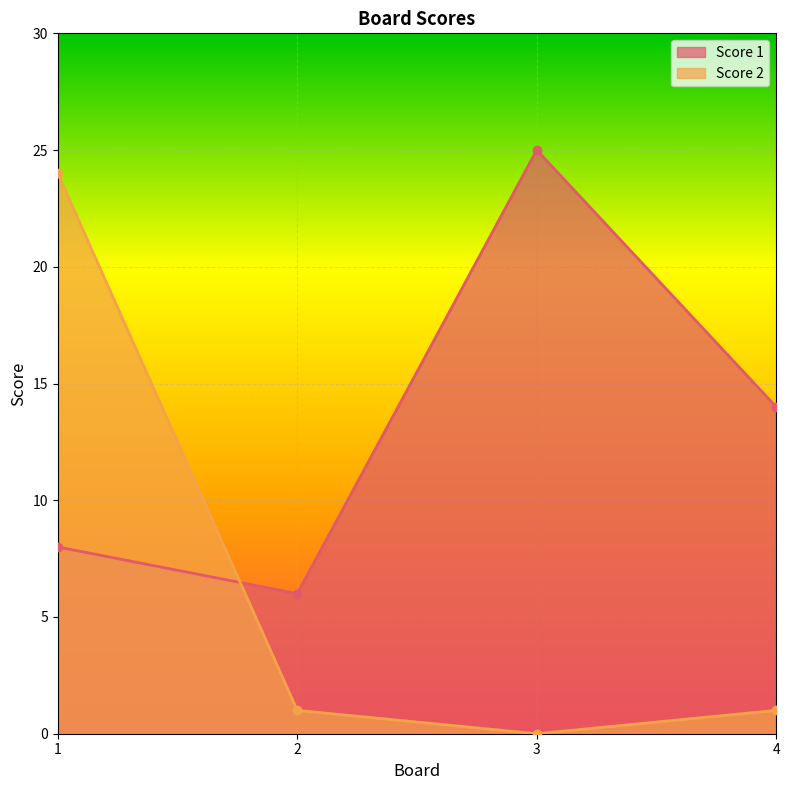

Where is Score 2 nearest to the value 12?

2